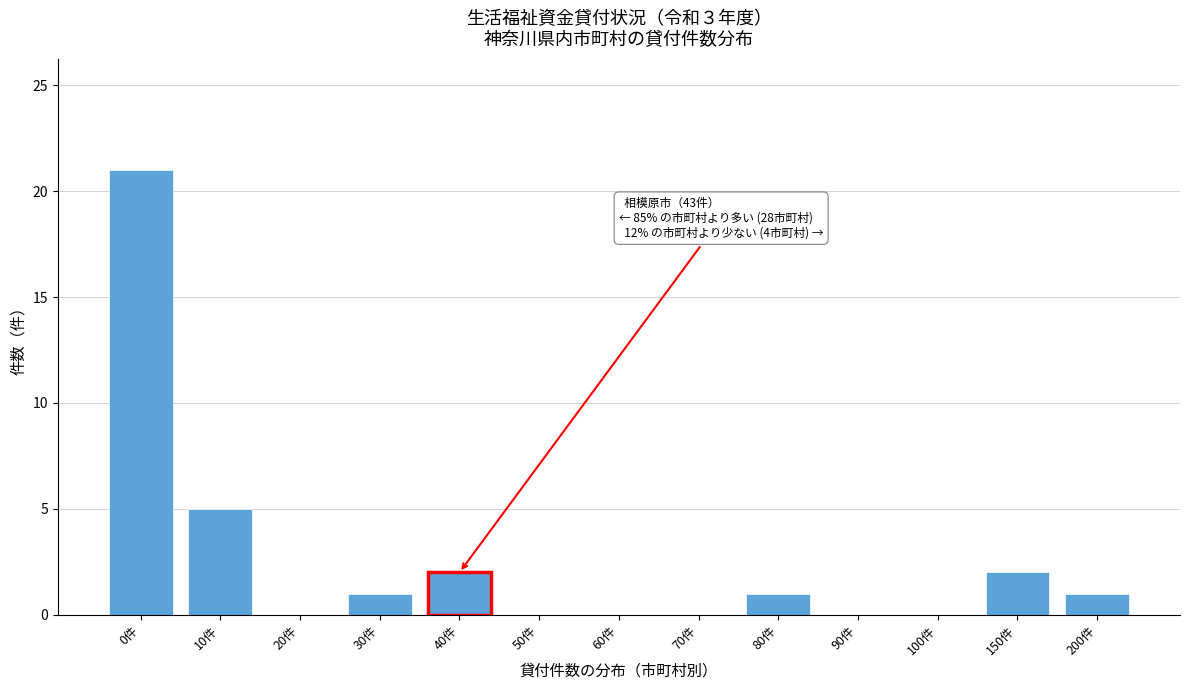

Reading right to left, list all the values displayed in this chart.

200件=1	150件=2	100件=0	90件=0	80件=1	70件=0	60件=0	50件=0	40件=2	30件=1	20件=0	10件=5	0件=21